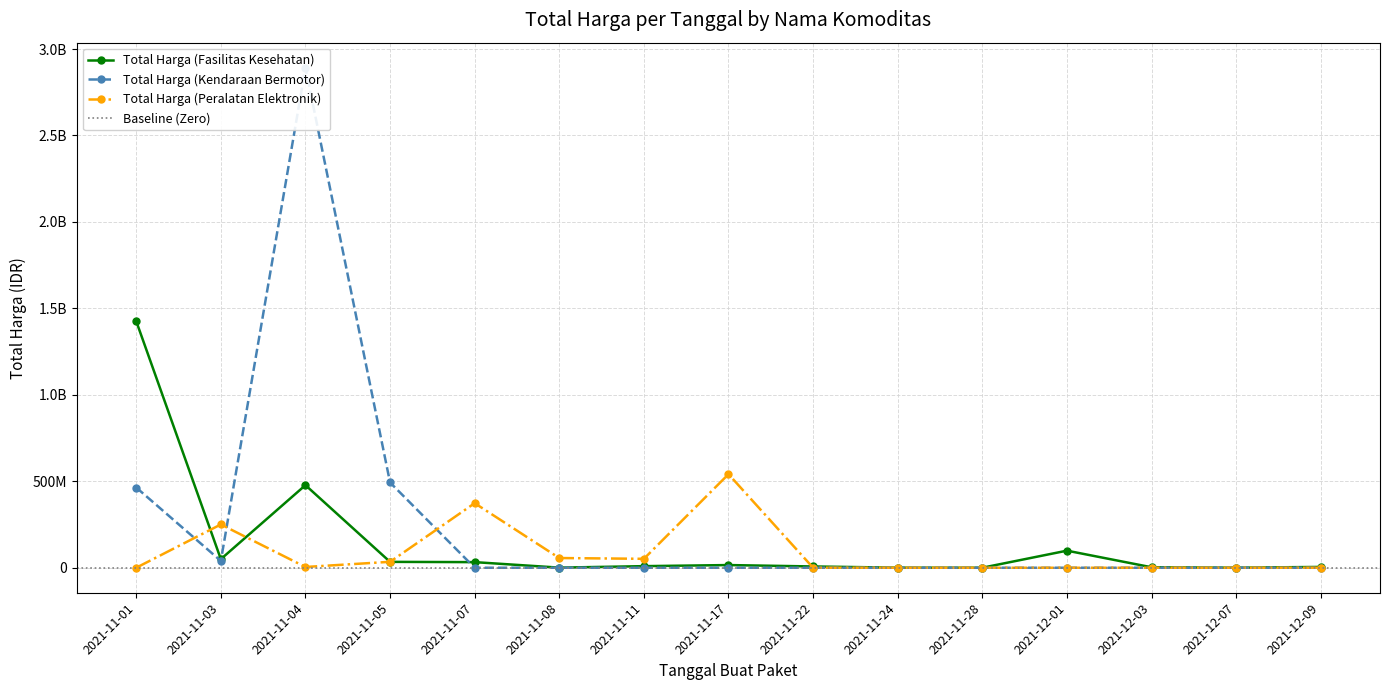

Reading right to left, extract all data points from this chart.

Total Harga (Fasilitas Kesehatan): 4672200	265000	2772000	98772570	78000	333600	7401240	15513960	9180000	577875	32441200	34000000	477600000	49730040	1425867900
Total Harga (Kendaraan Bermotor): 0	0	0	0	0	0	0	0	0	0	0	493000000	2892122000	39440000	464002100
Total Harga (Peralatan Elektronik): 0	0	0	0	0	0	0	541071000	51601000	56152800	373404000	34292000	4350000	250350000	0